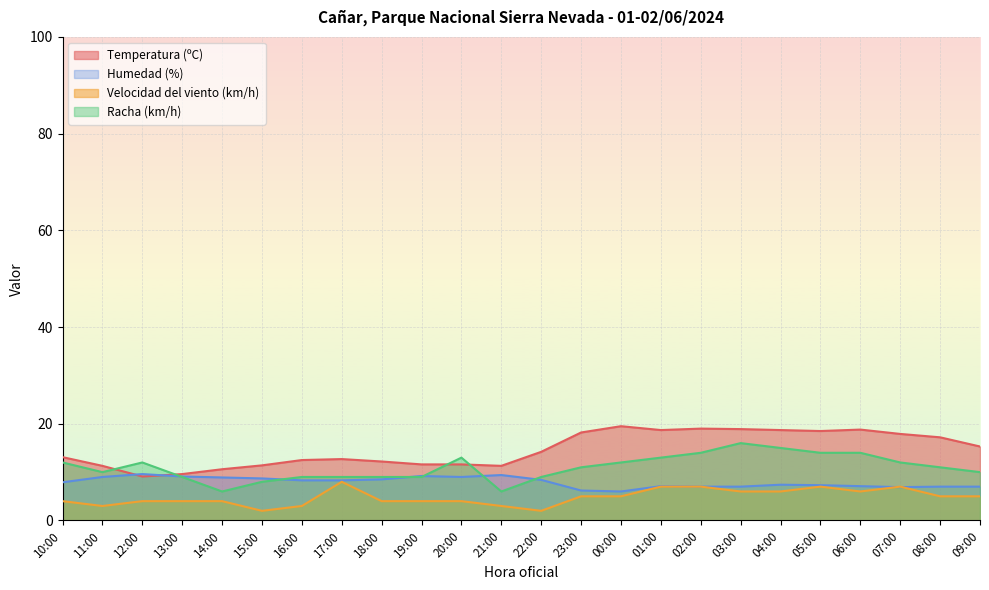

What is the difference between the second highest and minimum values in the Velocidad del viento (km/h) series?

5.0